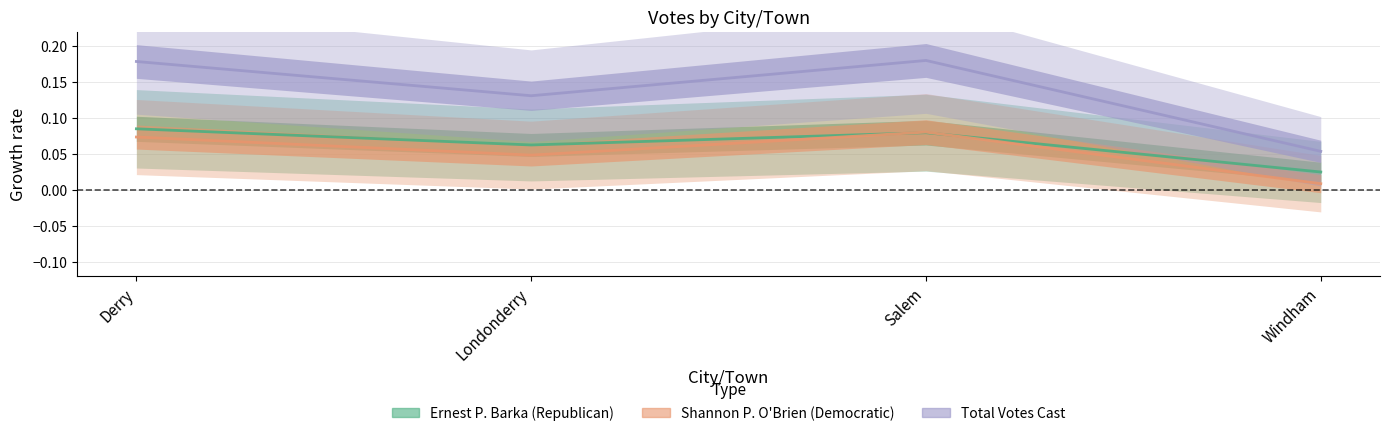

True or false: Total Votes Cast has more than 0 interior local peaks.

True